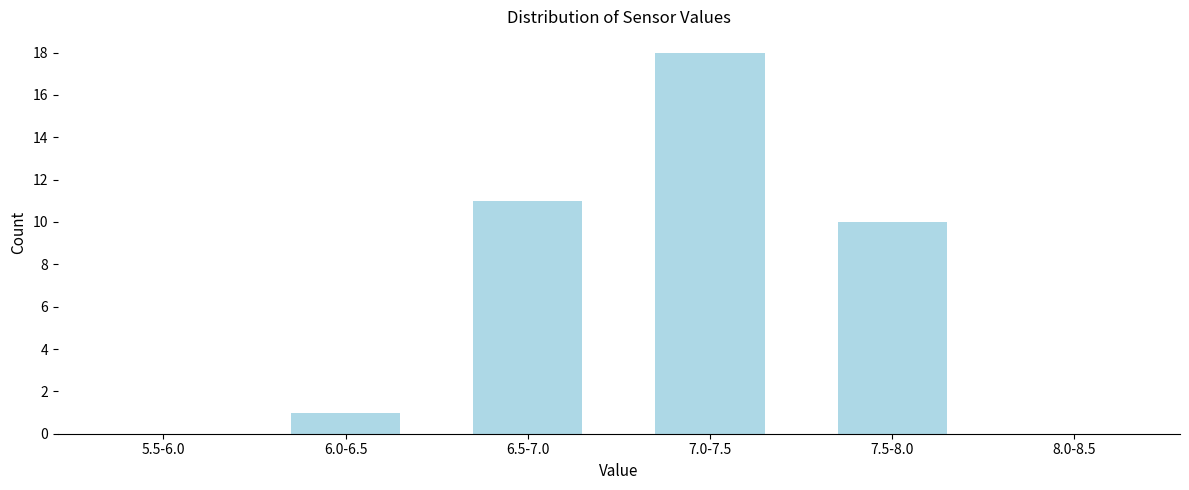

Reading left to right, list all the values displayed in this chart.

5.5-6.0=0	6.0-6.5=1	6.5-7.0=11	7.0-7.5=18	7.5-8.0=10	8.0-8.5=0